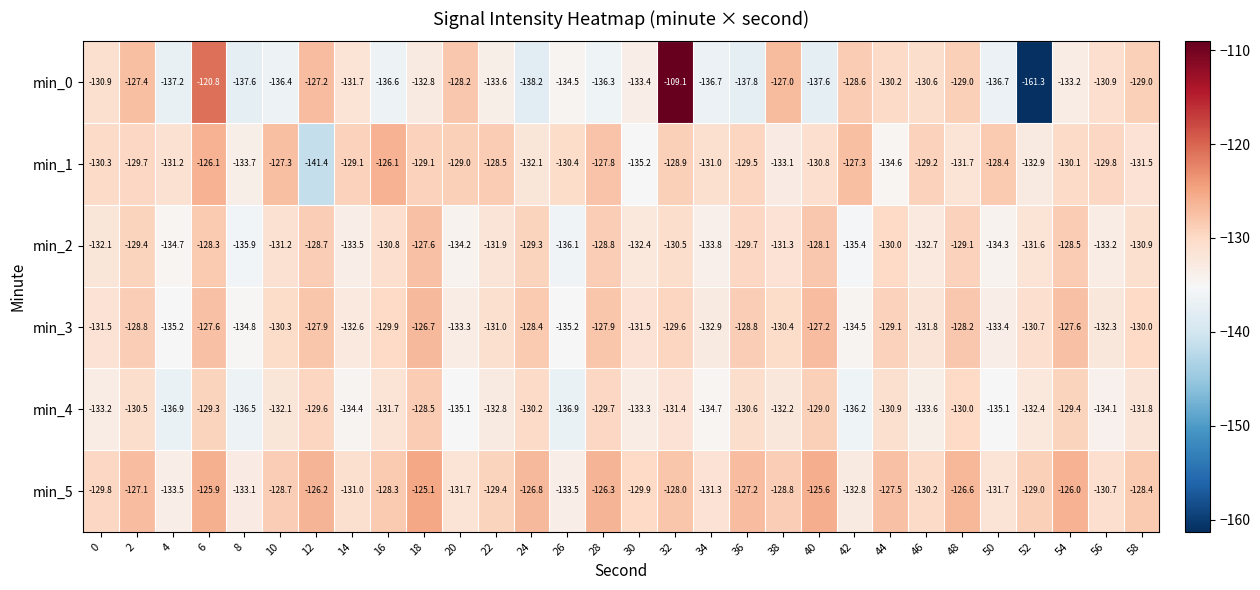

True or false: min_5 has a value of -127.5 at 44.

True